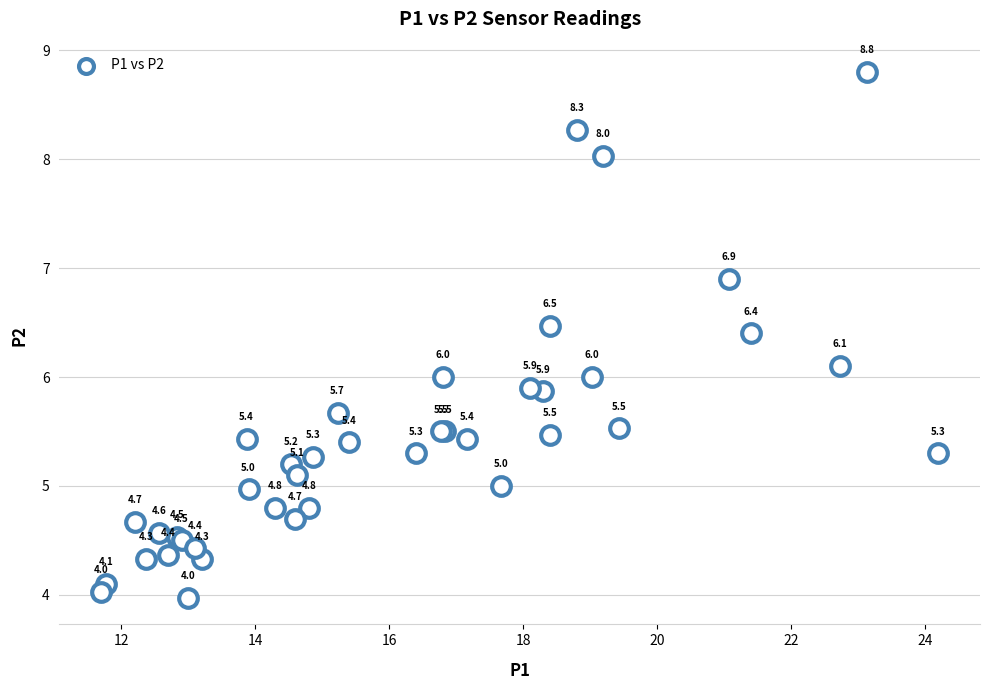

What Y value in the scatter plot is closest to 6?

6.0